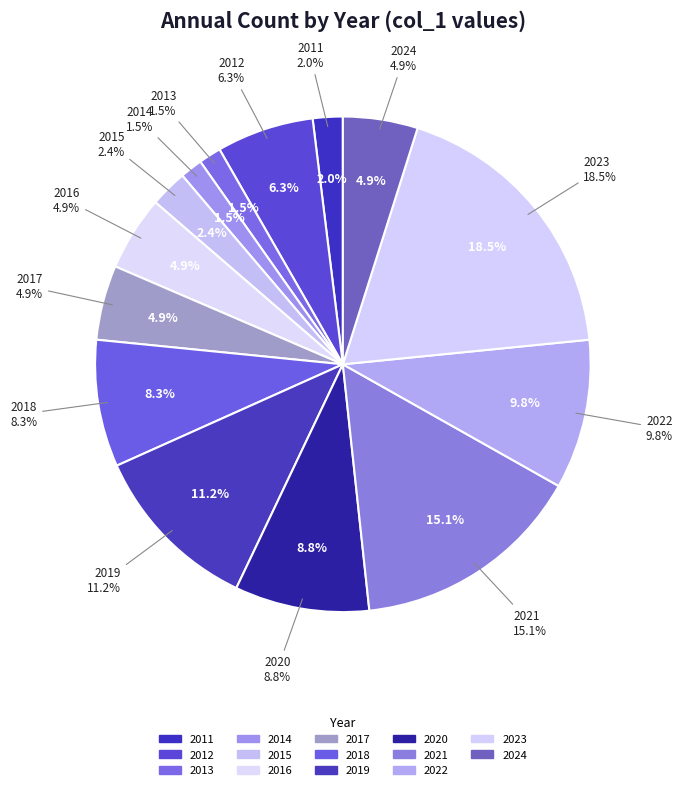

How many slices are in this pie chart?

14